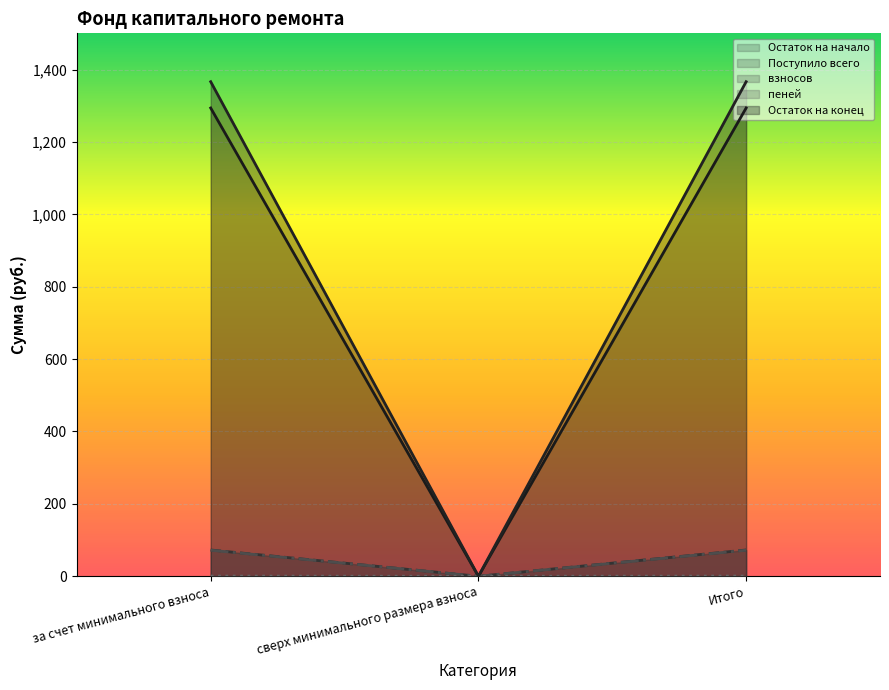

What value does the Поступило всего series have at за счет минимального взноса?

72.6